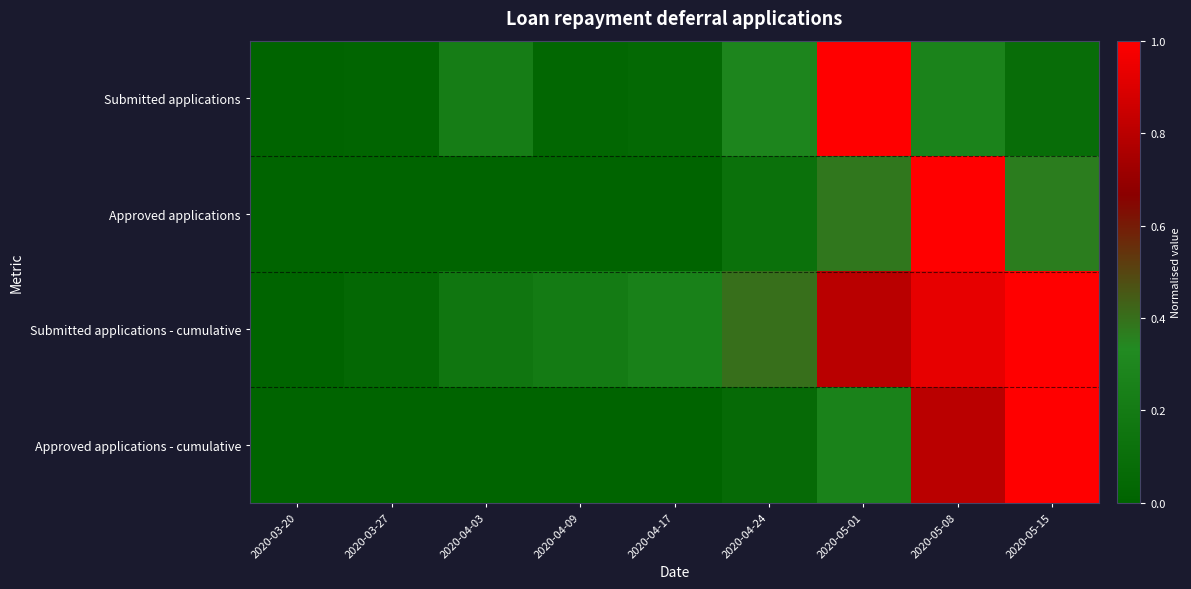

What is the difference between the highest and lowest values at 2020-04-03?

0.2